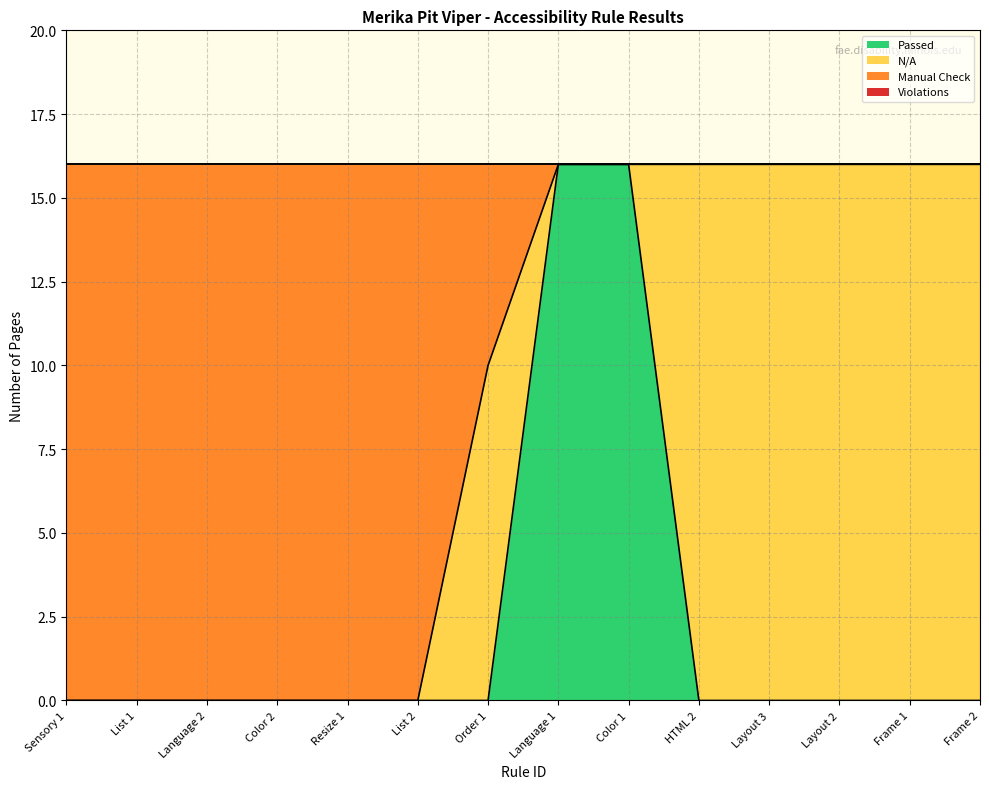

What is the highest value of the Passed series?

16